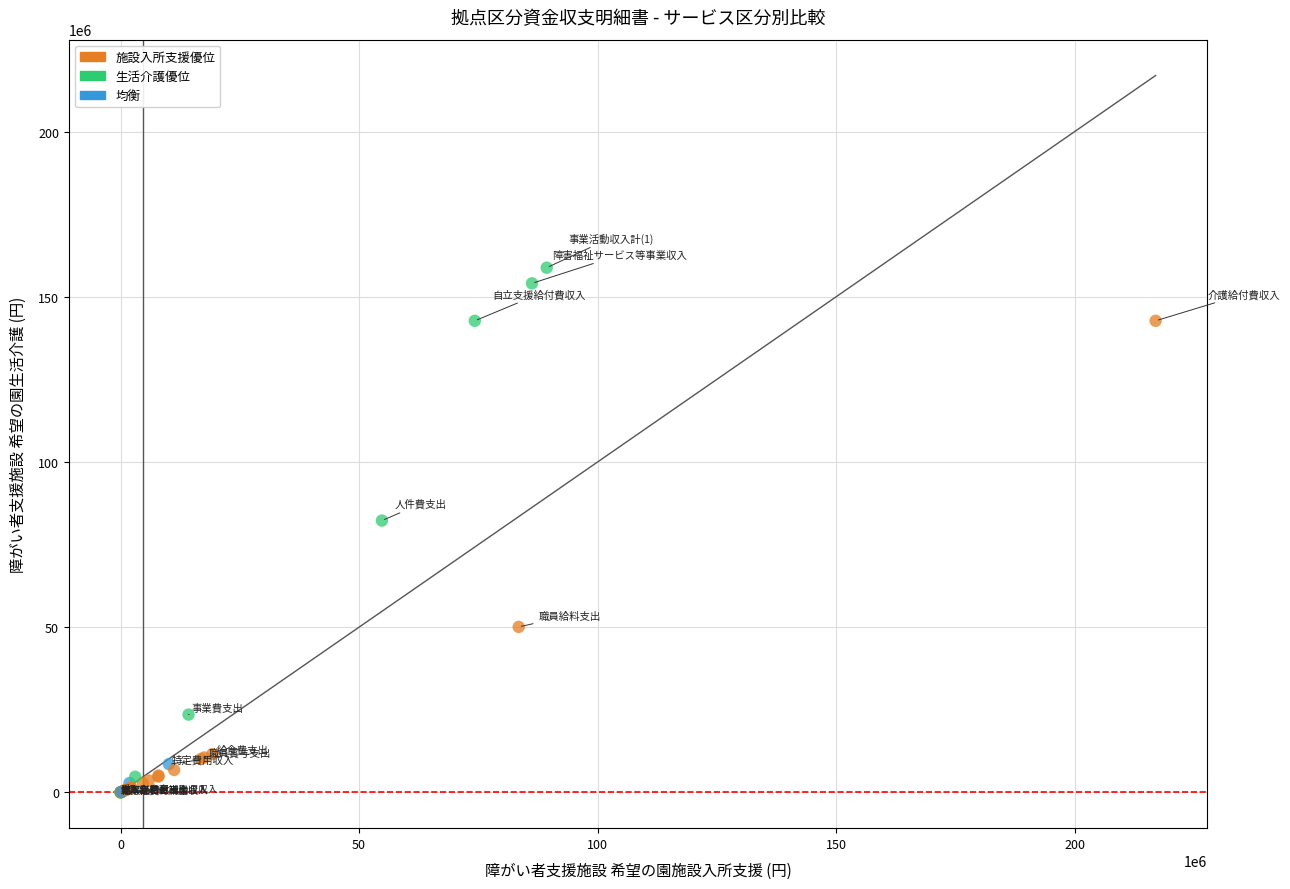

What Y value in the scatter plot is closest to 79405084?

82254915